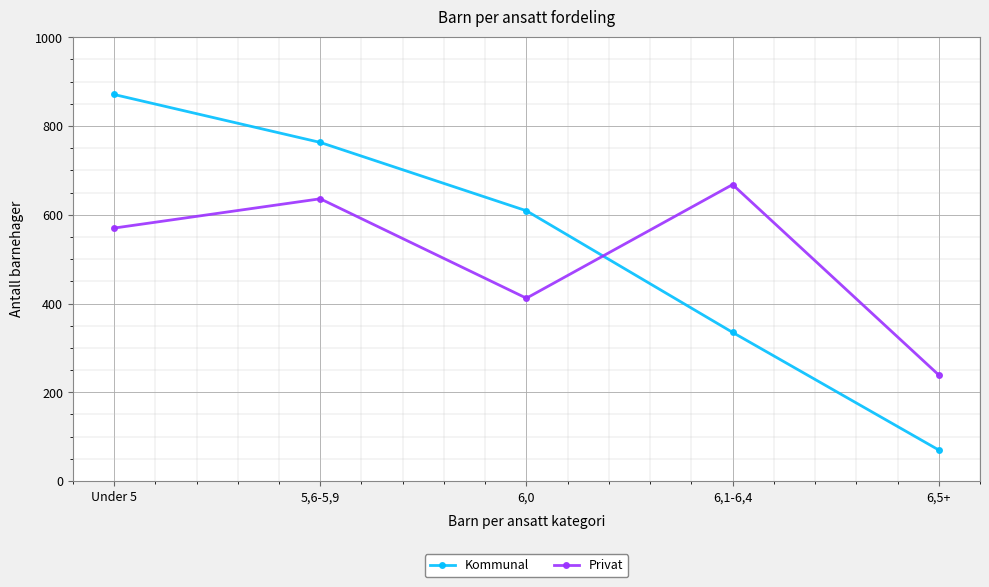

What is the difference between the Kommunal values at 5,6-5,9 and 6,5+?

693